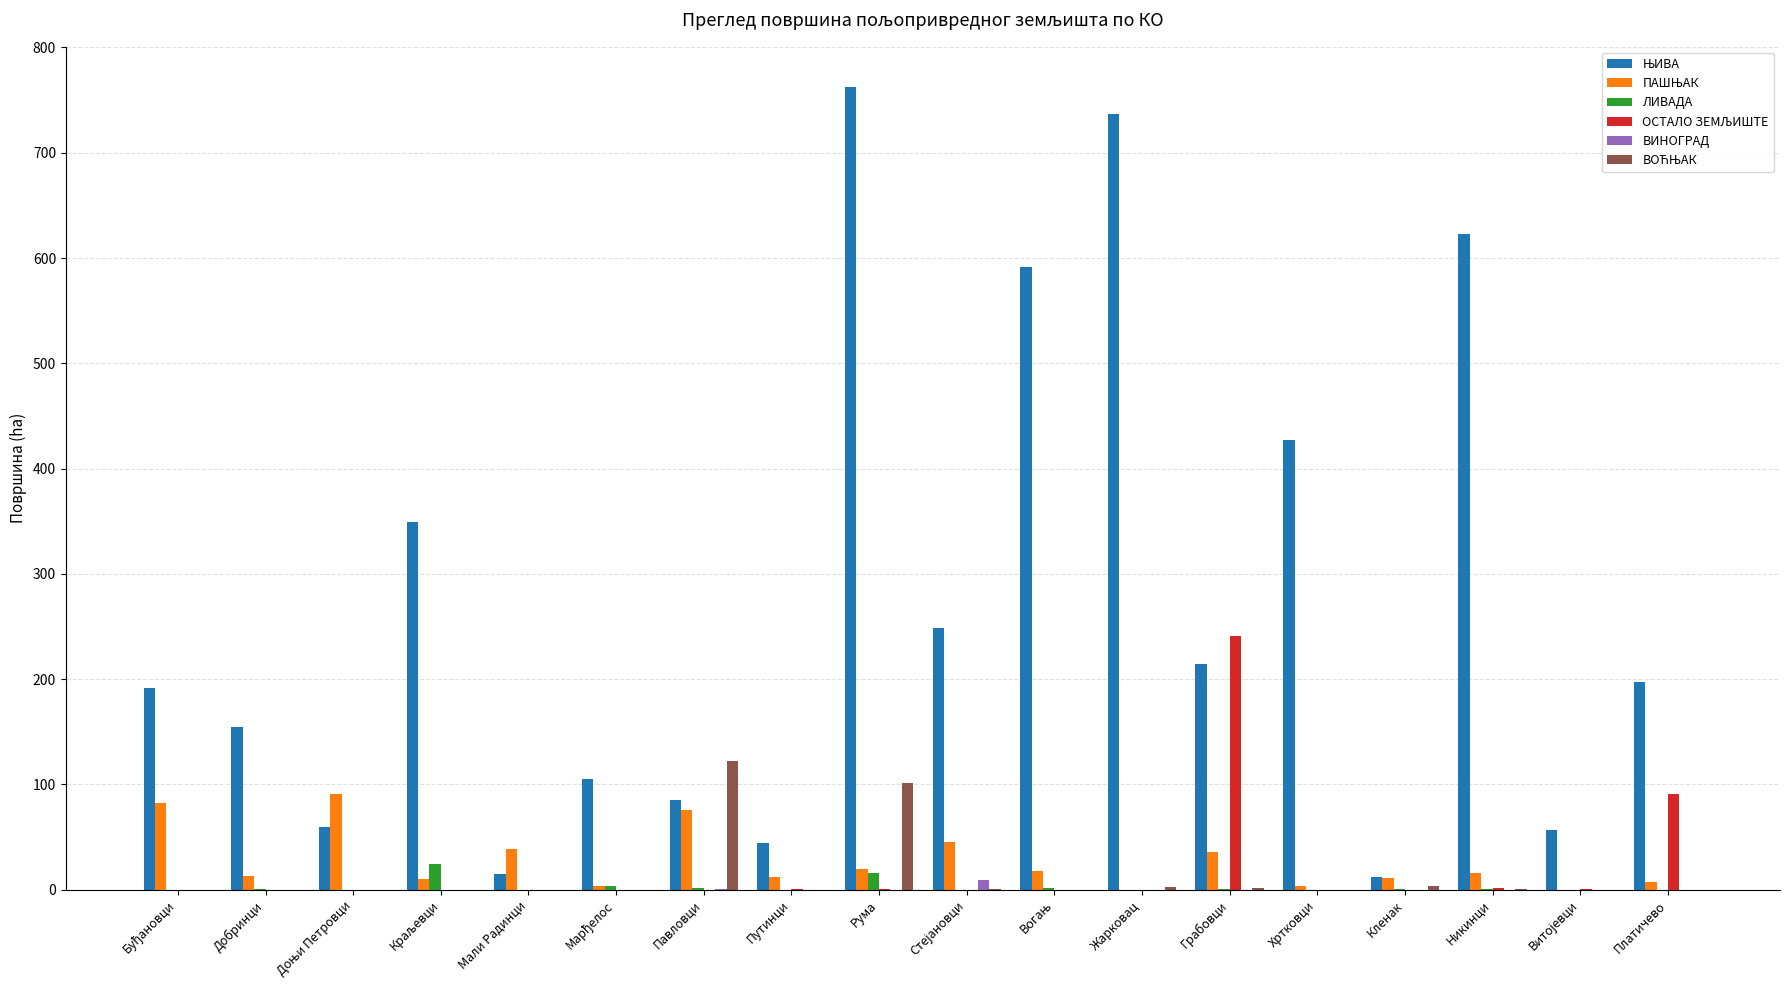

Does the chart contain stacked bars?

No